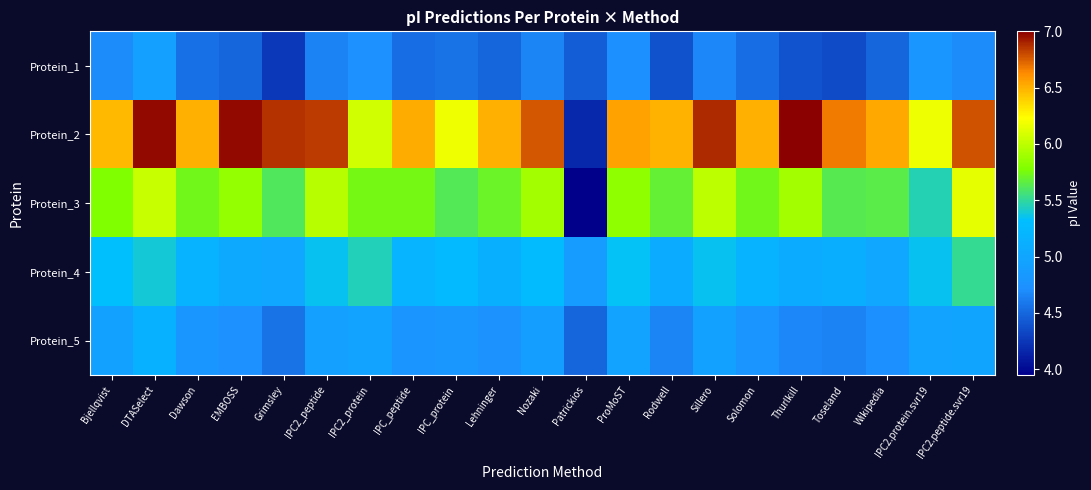

What is the difference between the highest and lowest values at Toseland?

2.3